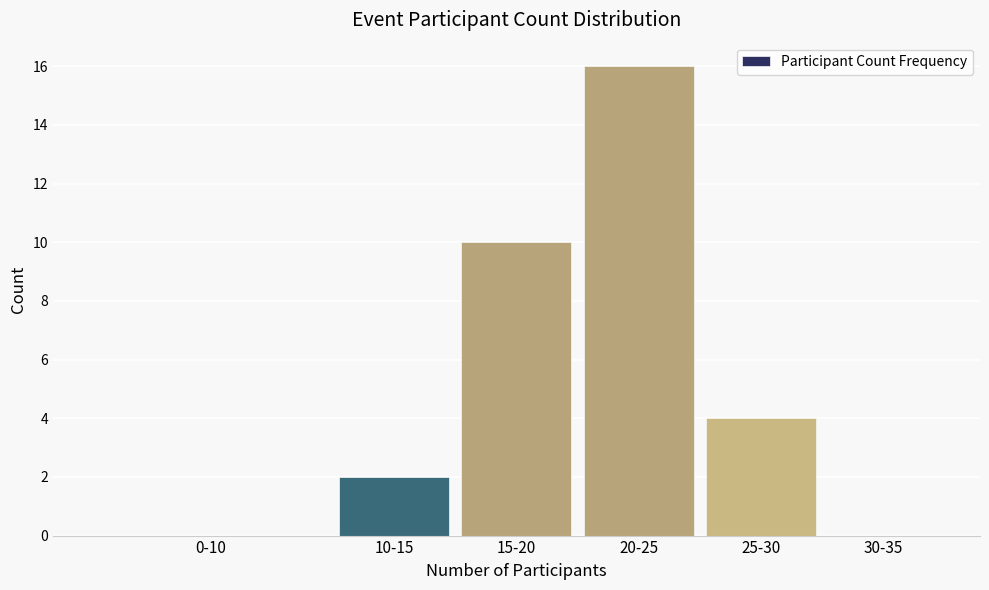

Reading left to right, what are all the values shown in this chart?

0-10=0	10-15=2	15-20=10	20-25=16	25-30=4	30-35=0